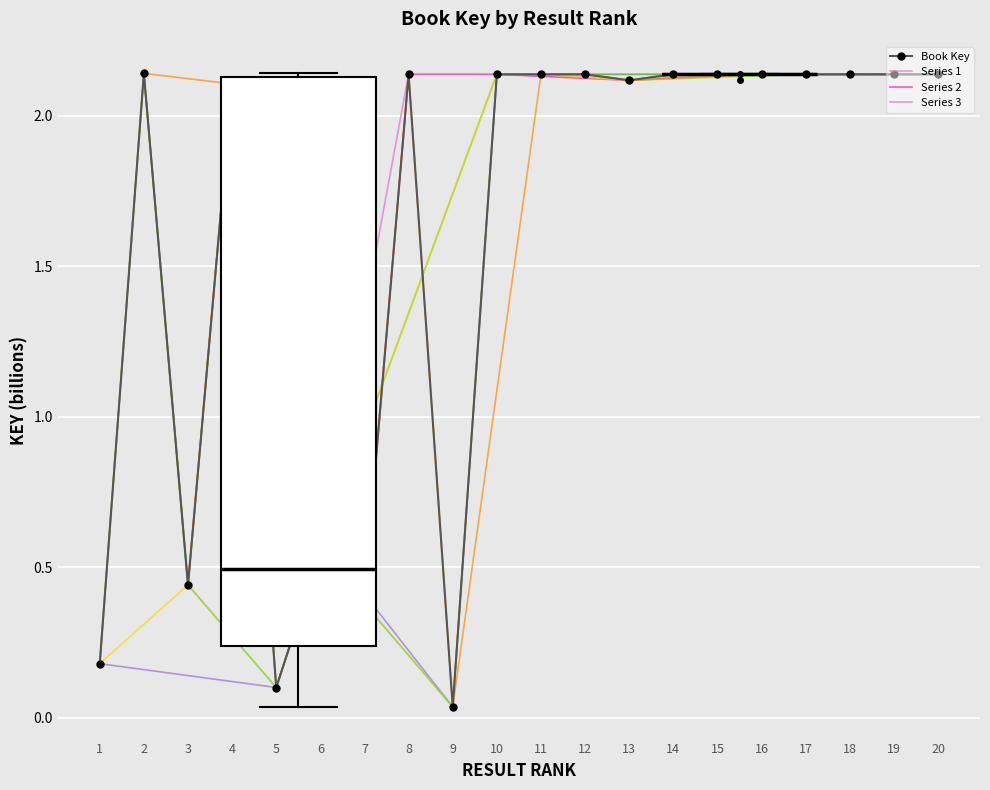

What is the sum of the values at 12 and 14?

4.3